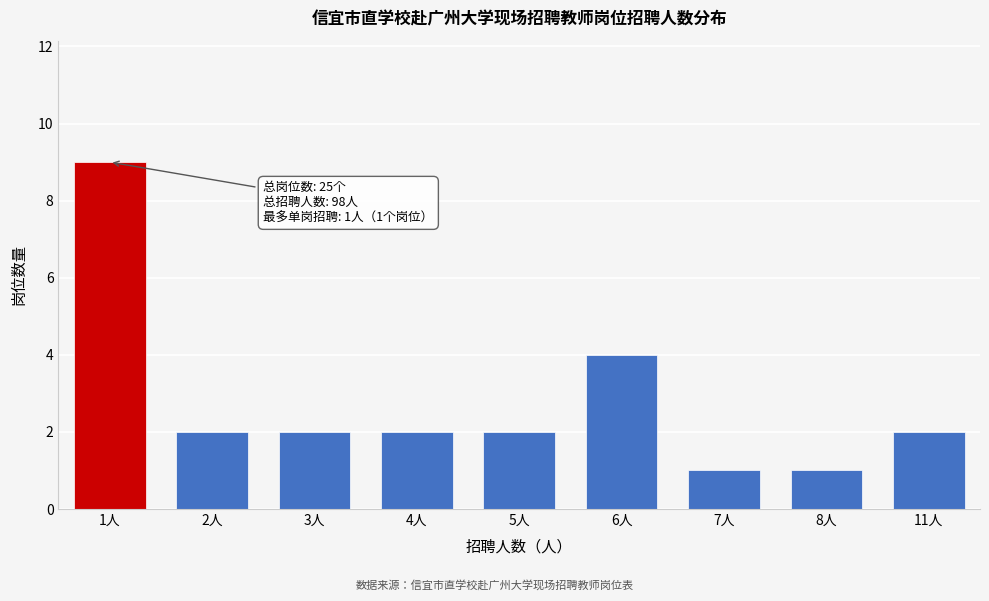

Reading right to left, transcribe all the data shown in this chart.

11人=2	8人=1	7人=1	6人=4	5人=2	4人=2	3人=2	2人=2	1人=9